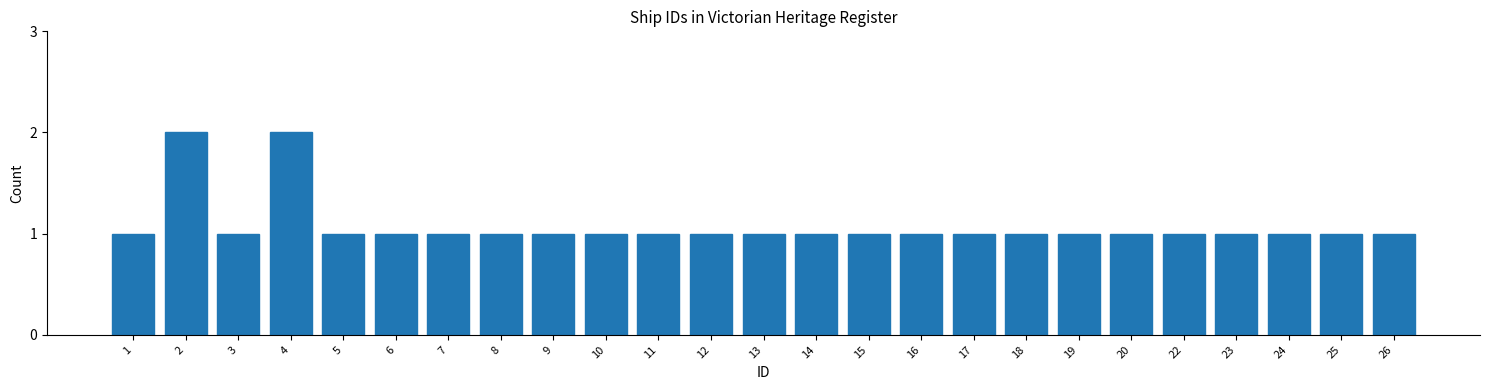

Reading left to right, transcribe all the data shown in this chart.

1=1	2=2	3=1	4=2	5=1	6=1	7=1	8=1	9=1	10=1	11=1	12=1	13=1	14=1	15=1	16=1	17=1	18=1	19=1	20=1	22=1	23=1	24=1	25=1	26=1